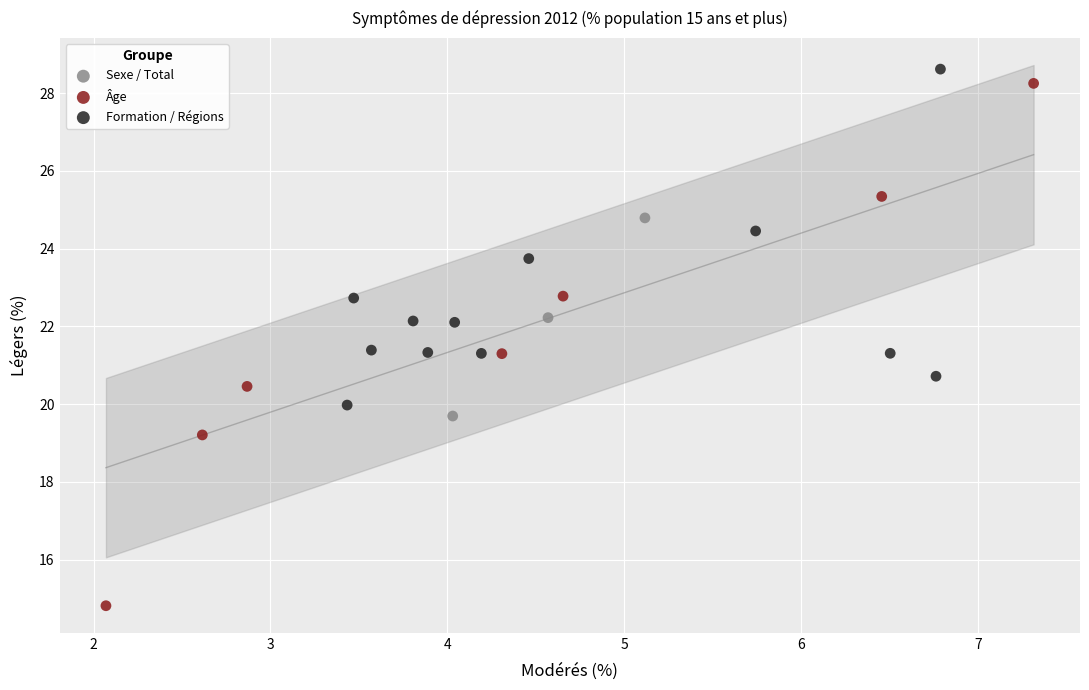

Which series has the largest Y range (max minus min)?

Âge